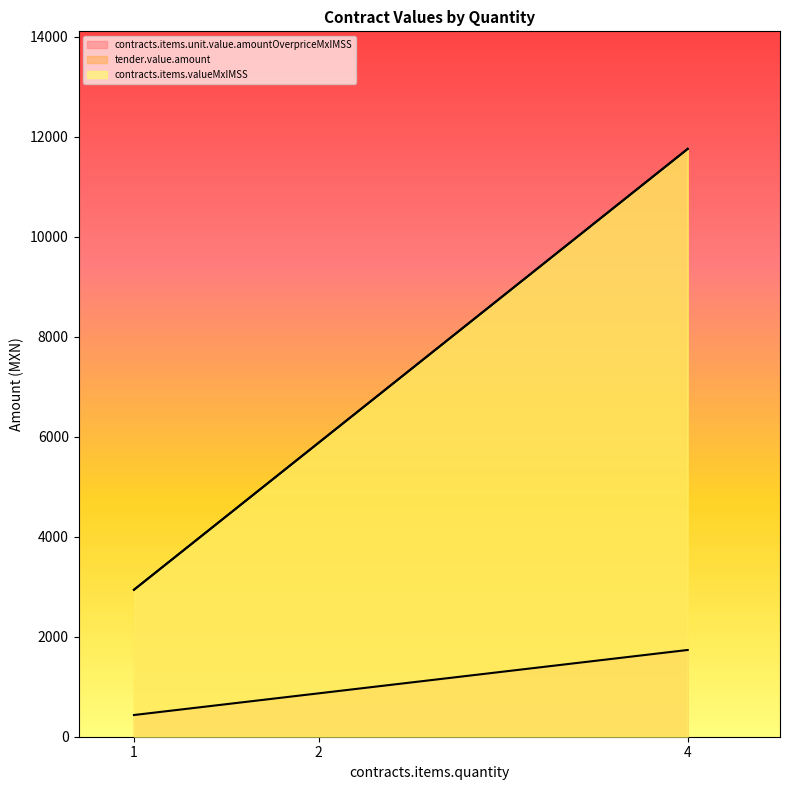

Which has a higher value, 4 or 1?

4